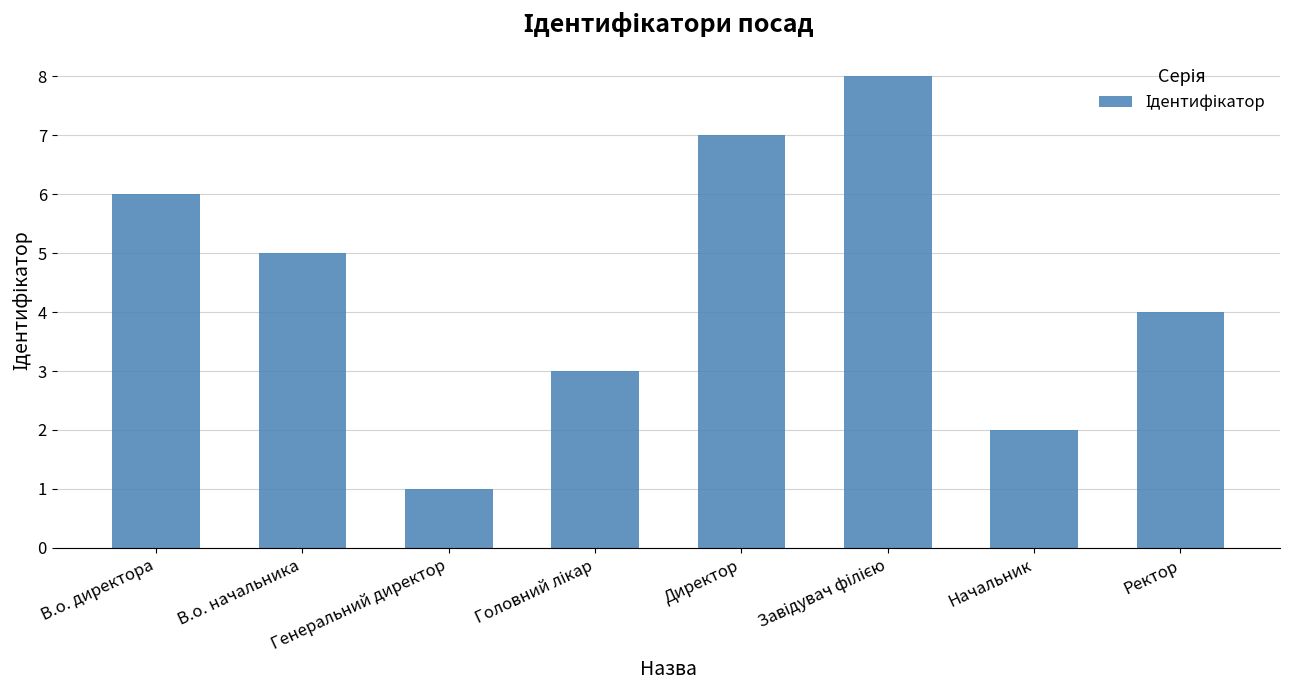

Which label corresponds to the smallest value in the chart?

Генеральний директор